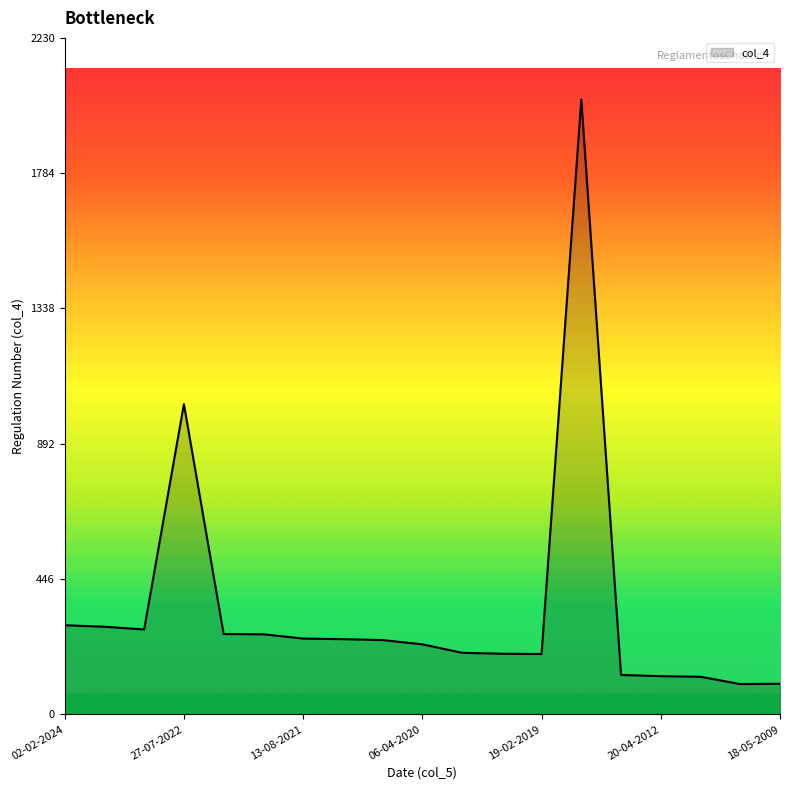

What is the smallest value displayed?

100